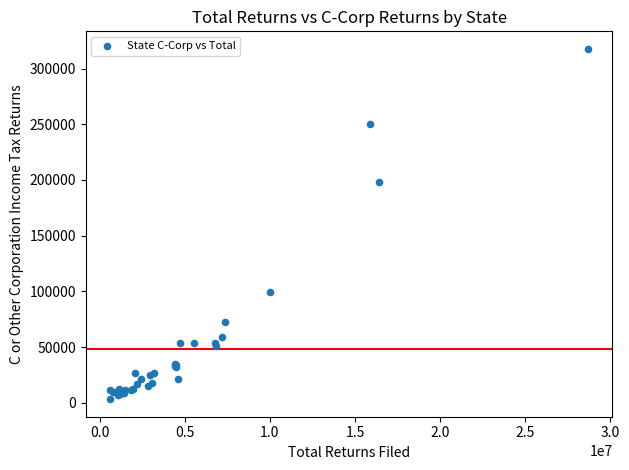

What Y value in the scatter plot is closest to 160499?

198633